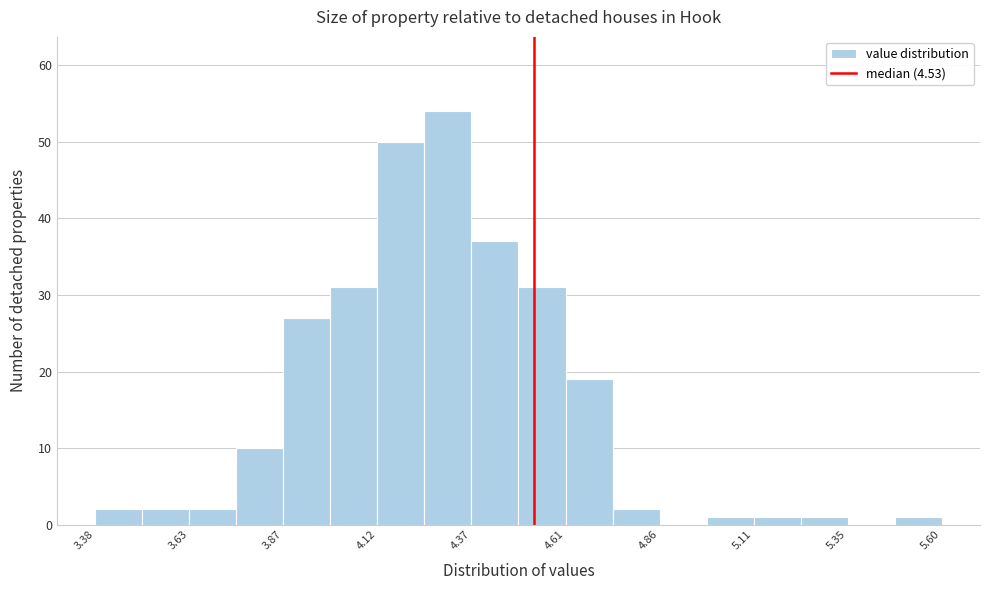

Read against the x-axis, roughly where is the centre of the tallest bar?

4.30